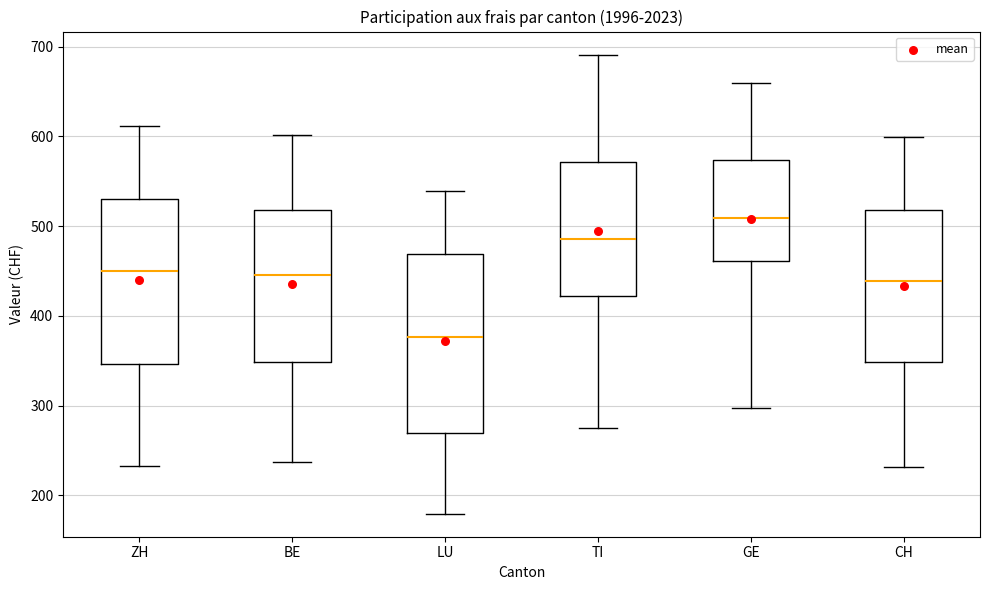

Reading left to right, read every box against the y-axis: the position of its median line, the range the box covers, and the ends of its whiskers. The values are not printed on the chart, so give them approximately, as read against the axis.

ZH: median 450, box 350 to 530, whiskers 230 to 610
BE: median 450, box 350 to 520, whiskers 240 to 600
LU: median 380, box 270 to 470, whiskers 180 to 540
TI: median 490, box 420 to 570, whiskers 270 to 690
GE: median 510, box 460 to 570, whiskers 300 to 660
CH: median 440, box 350 to 520, whiskers 230 to 600